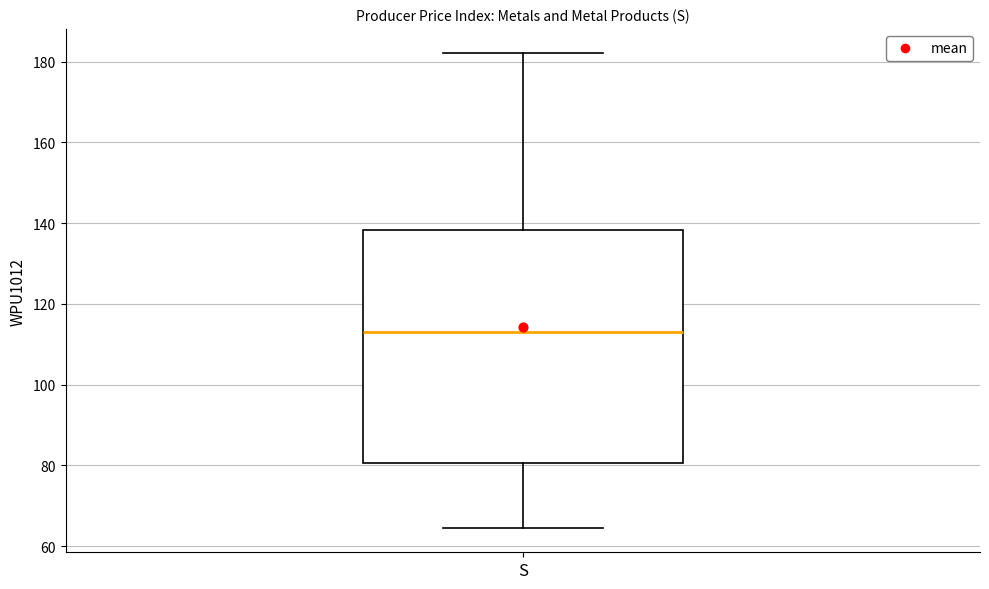

Read this box plot against the y-axis: the position of the median line, the range covered by the box, and the ends of both whiskers. The values are not printed on the chart, so give them approximately, as read against the axis.

median 114, box 80 to 138, whiskers 64 to 182